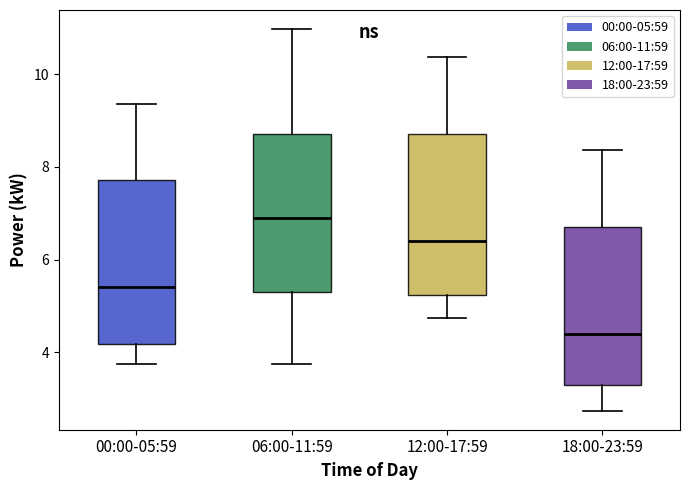

Where does the upper whisker of the box for 06:00-11:59 end on the y-axis? The values are not printed on the chart, so give them approximately, as read against the axis.

11.0